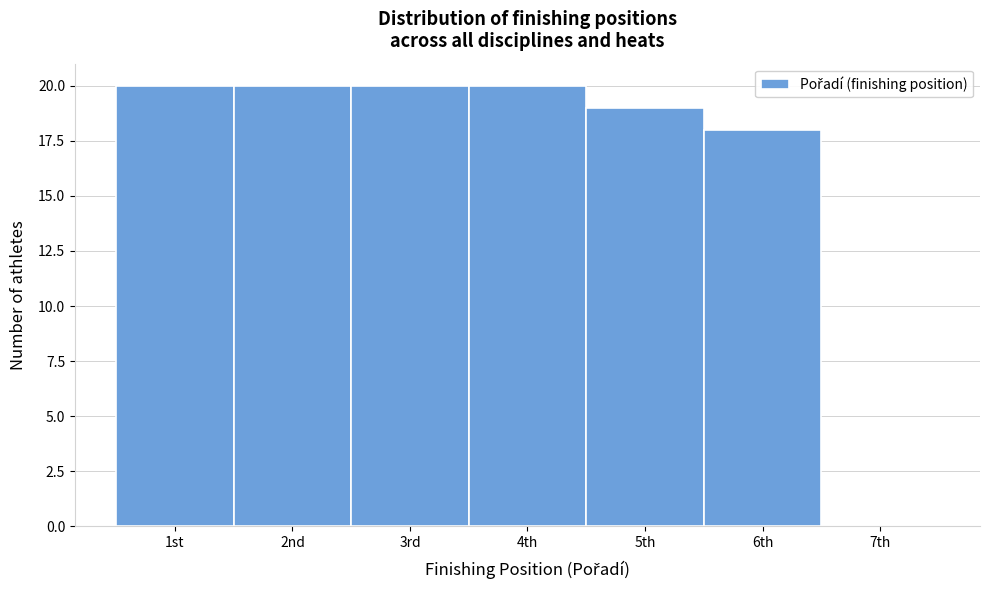

Reading right to left, extract all data points from this chart.

7th=0	6th=18	5th=19	4th=20	3rd=20	2nd=20	1st=20